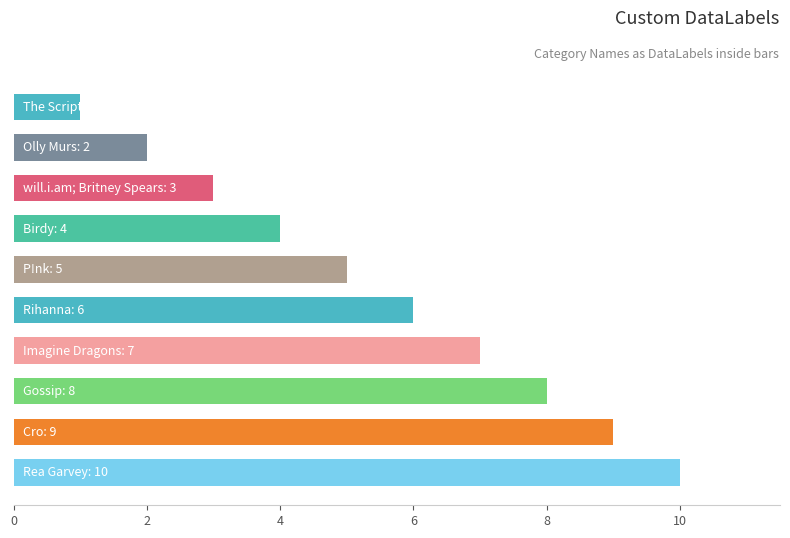

Are the bars grouped side by side (vs. stacked)?

No